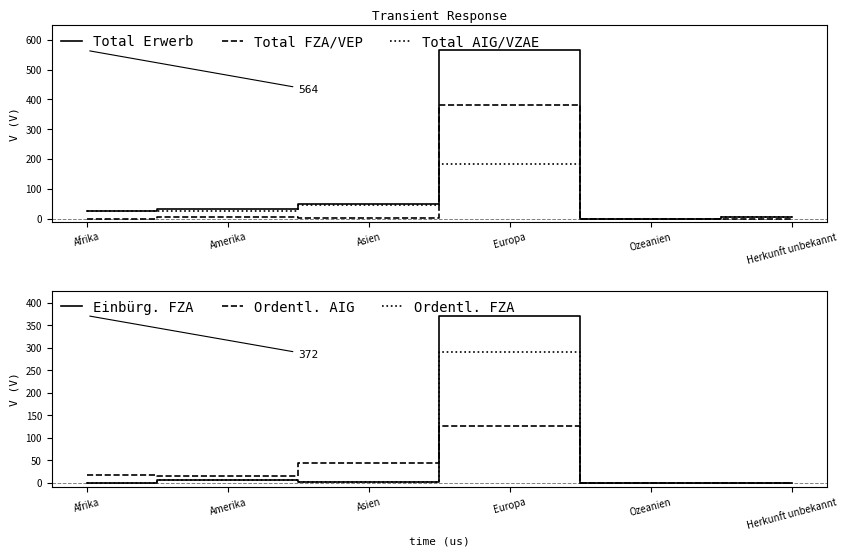

True or false: Ordentl. AIG and Total AIG/VZAE cross at least once.

False